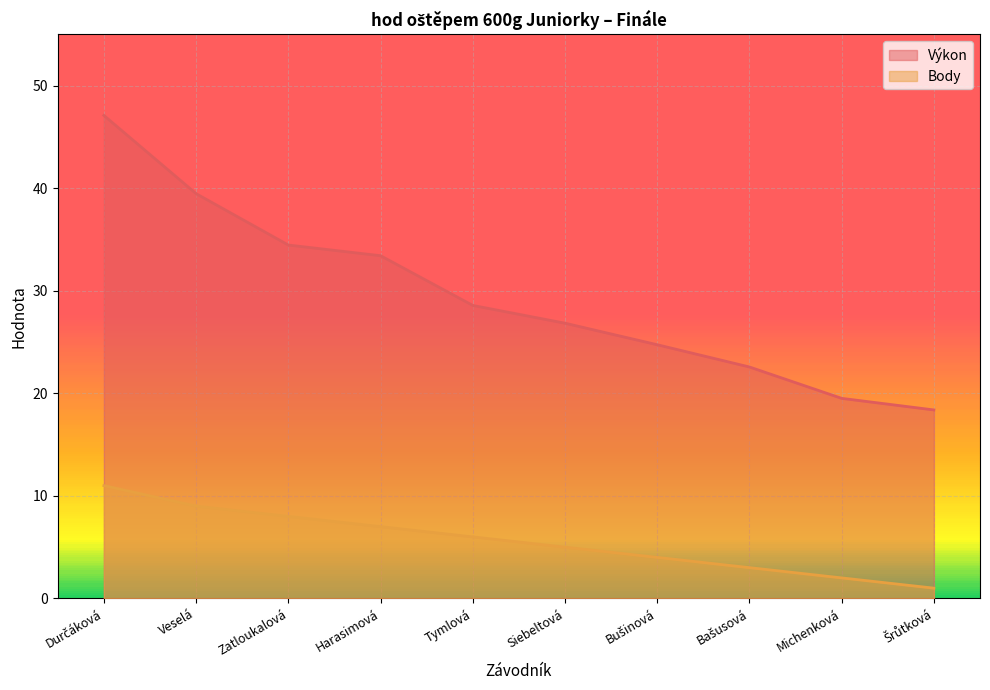

What are all the series names shown in the legend?

Výkon, Body